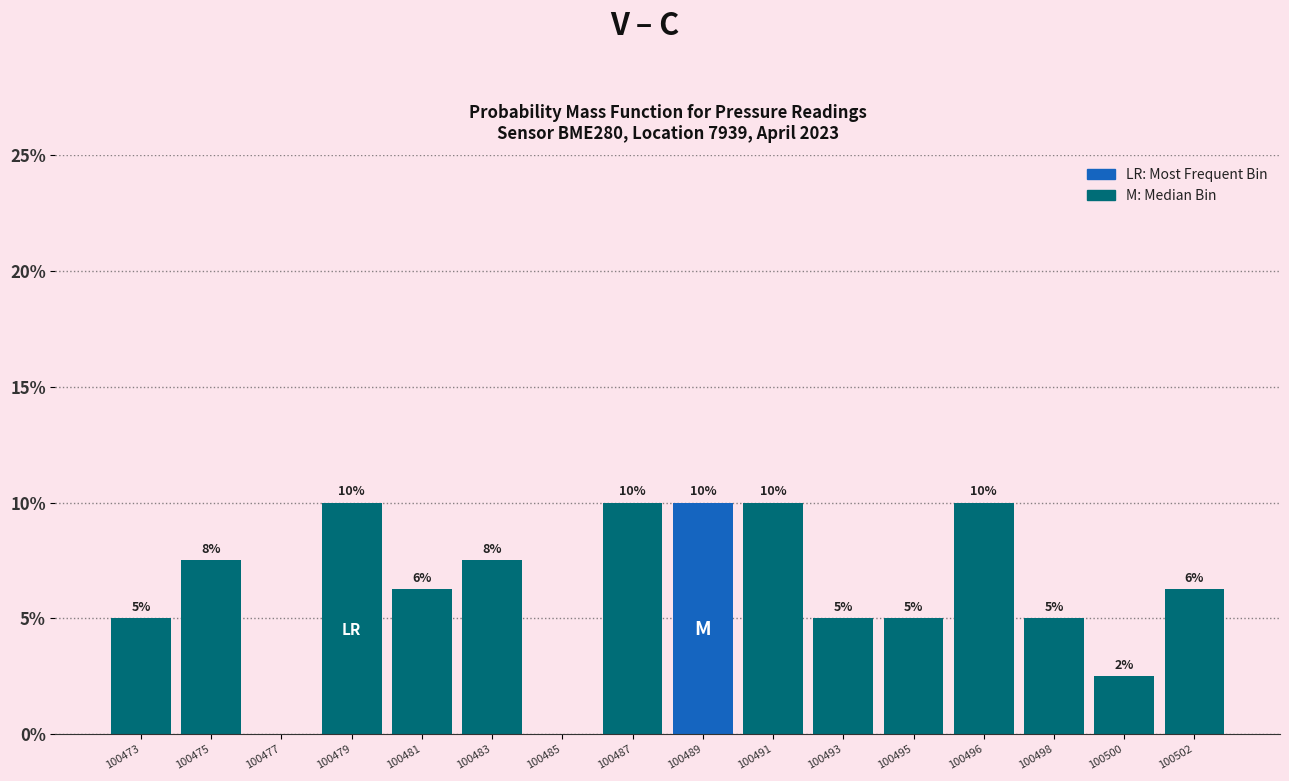

What is the maximum value shown in the chart?

10.0